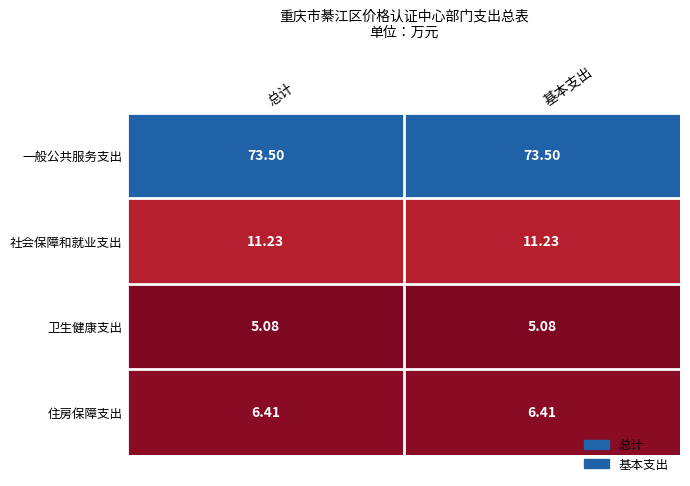

Rank the series at 基本支出 from lowest to highest value.

卫生健康支出, 住房保障支出, 社会保障和就业支出, 一般公共服务支出